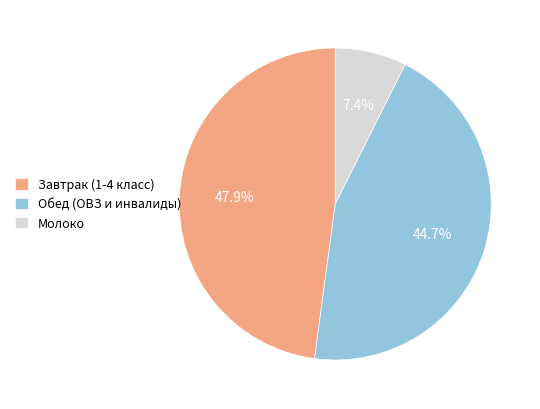

How many segments does this pie chart have?

3